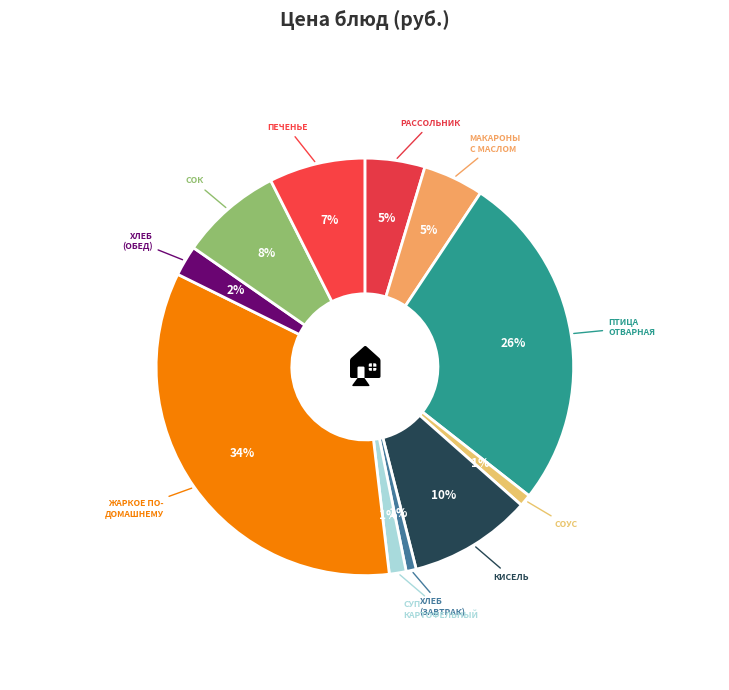

How many segments does this pie chart have?

11